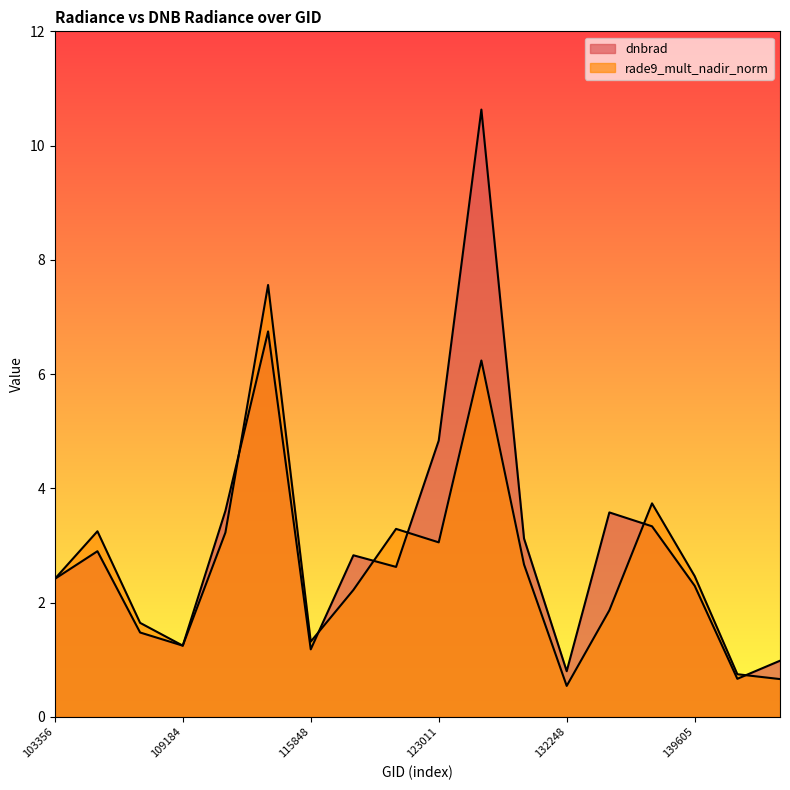

After their last crossing, which series has the higher values: rade9_mult_nadir_norm or dnbrad?

dnbrad